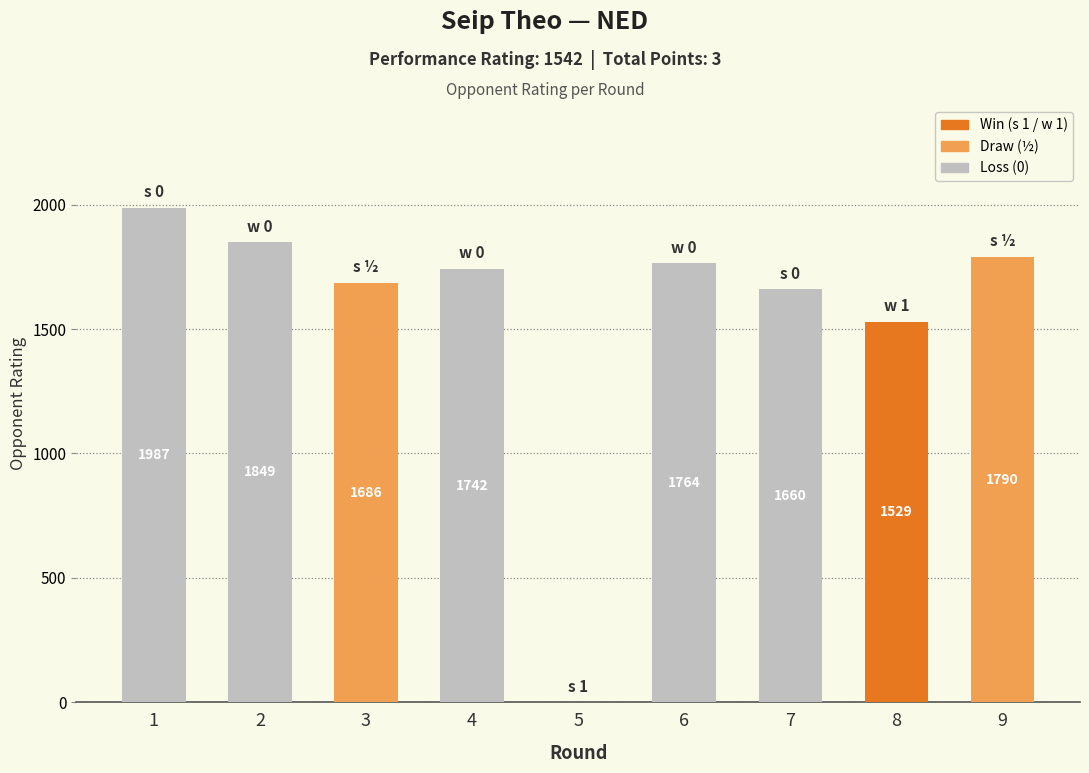

What is the ratio of the value at 1 to the value at 2?

1.1